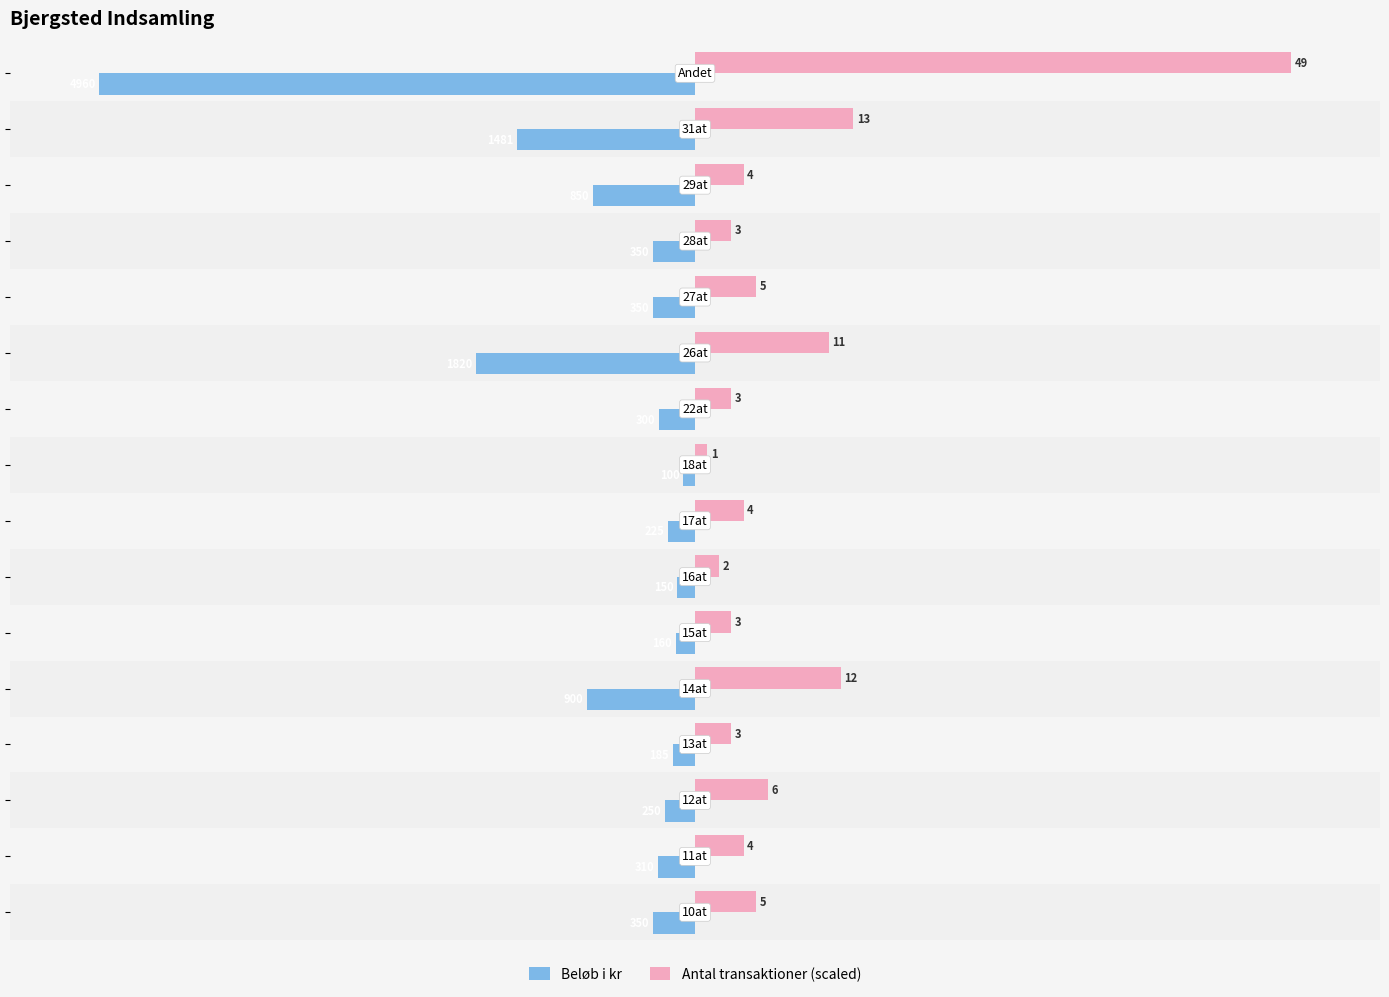

What are all the series names shown in the legend?

Beløb i kr, Antal transaktioner (scaled)